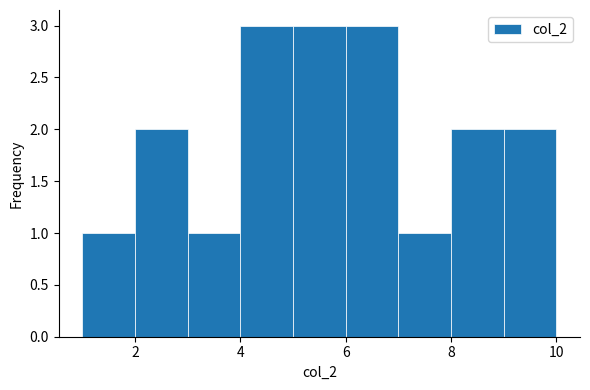

What is the height of the bar covering 7 to 8 on the x-axis? The values are not printed on the chart, so give them approximately, as read against the axis.

1